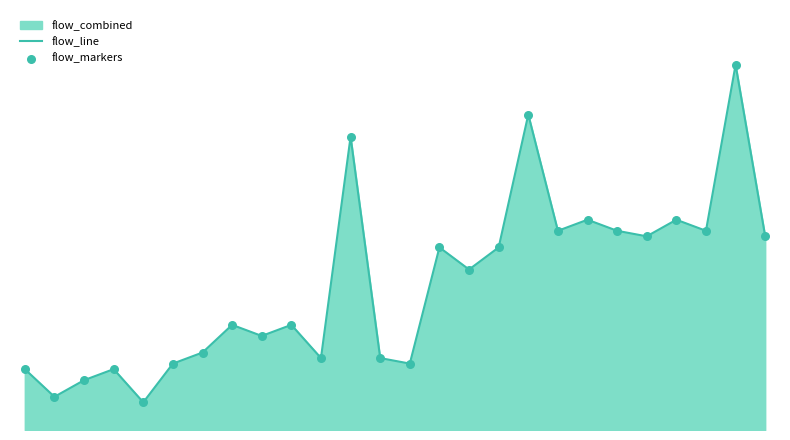

At how many categories does at least one series exceed 57?

1